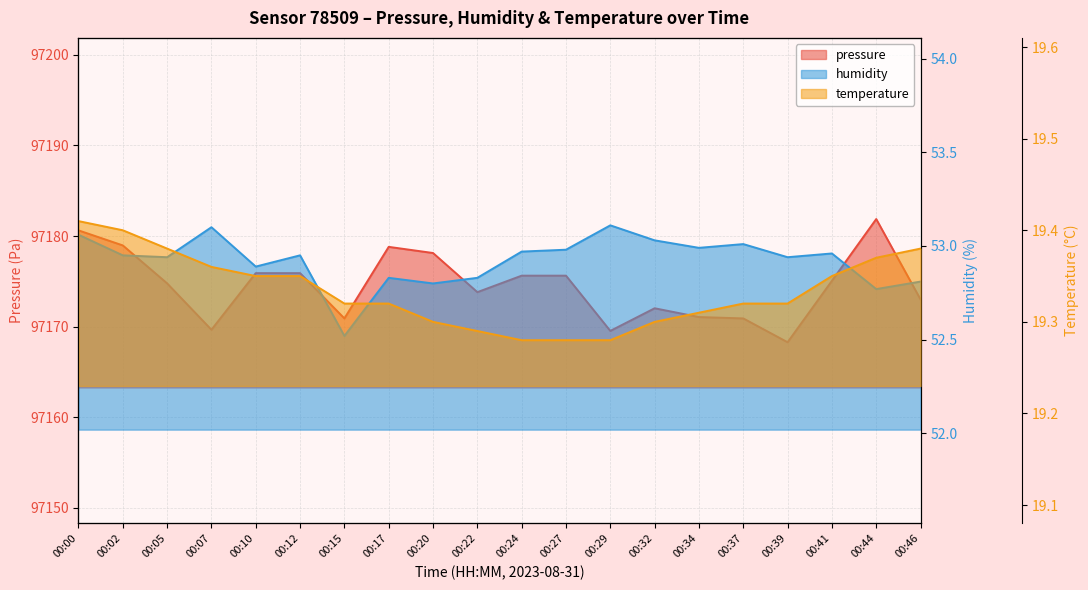

Which series has the largest total across all categories?

pressure